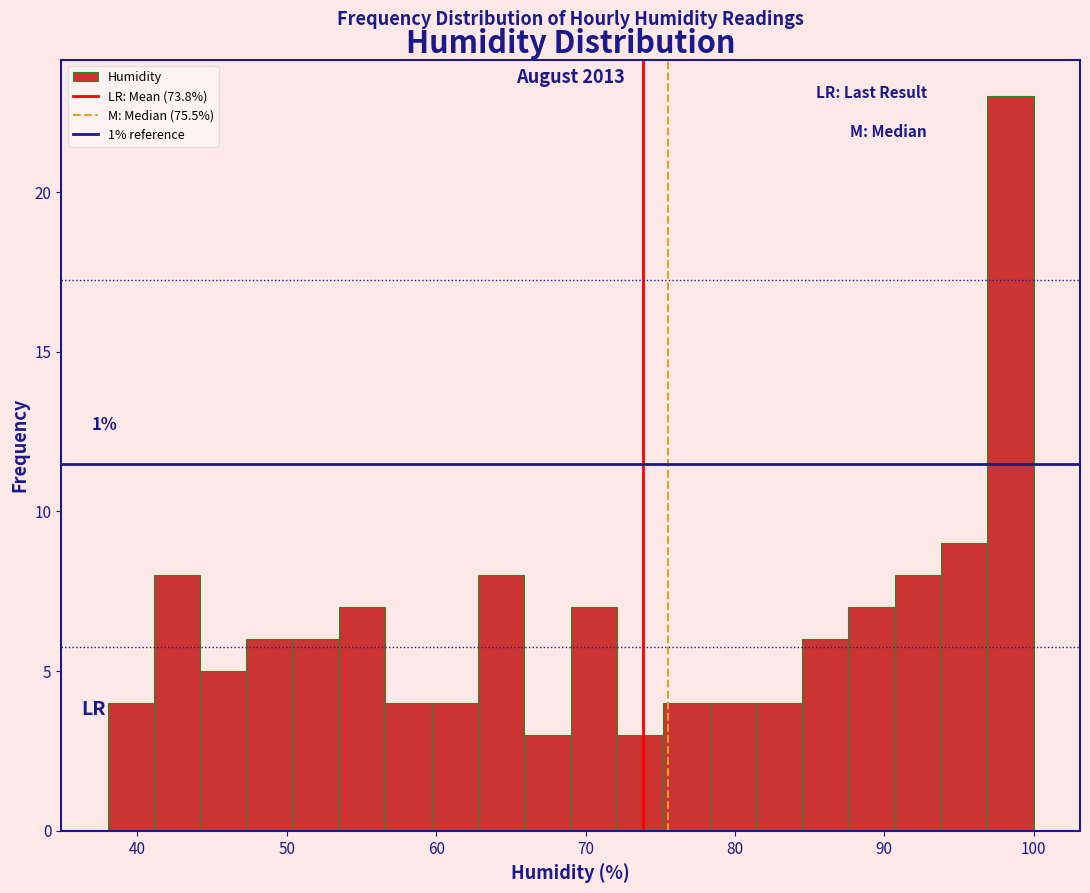

Read against the x-axis, roughly where is the centre of the tallest bar?

98